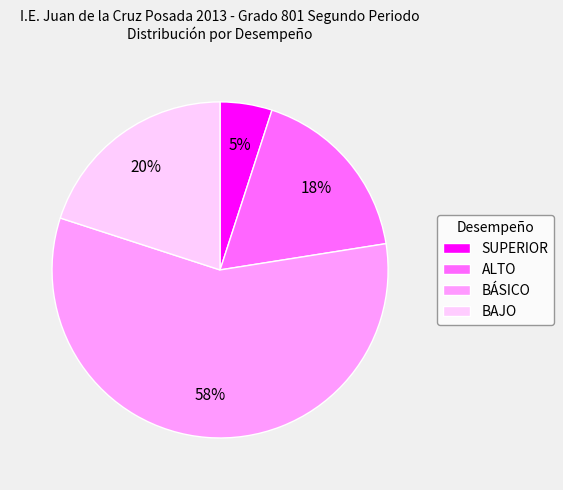

What is the smallest slice in the pie chart?

SUPERIOR